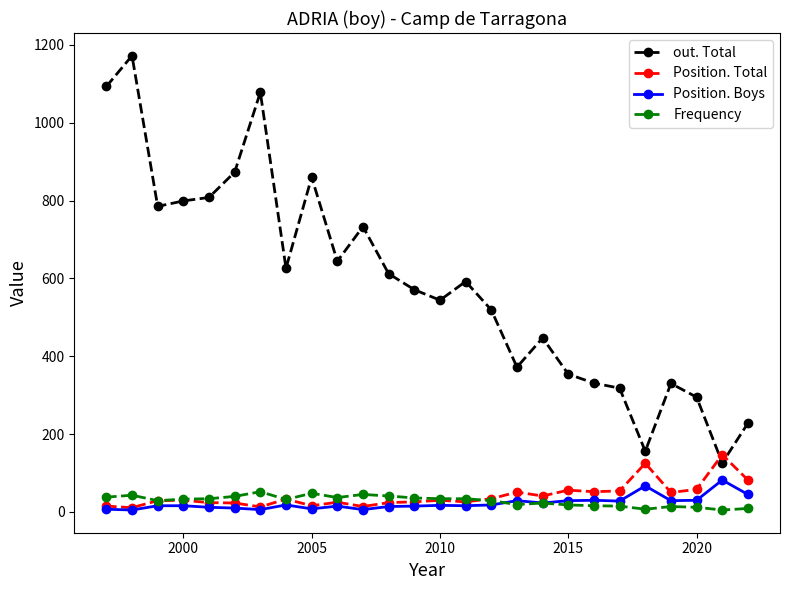

What is the lowest value of the Frequency series?

5